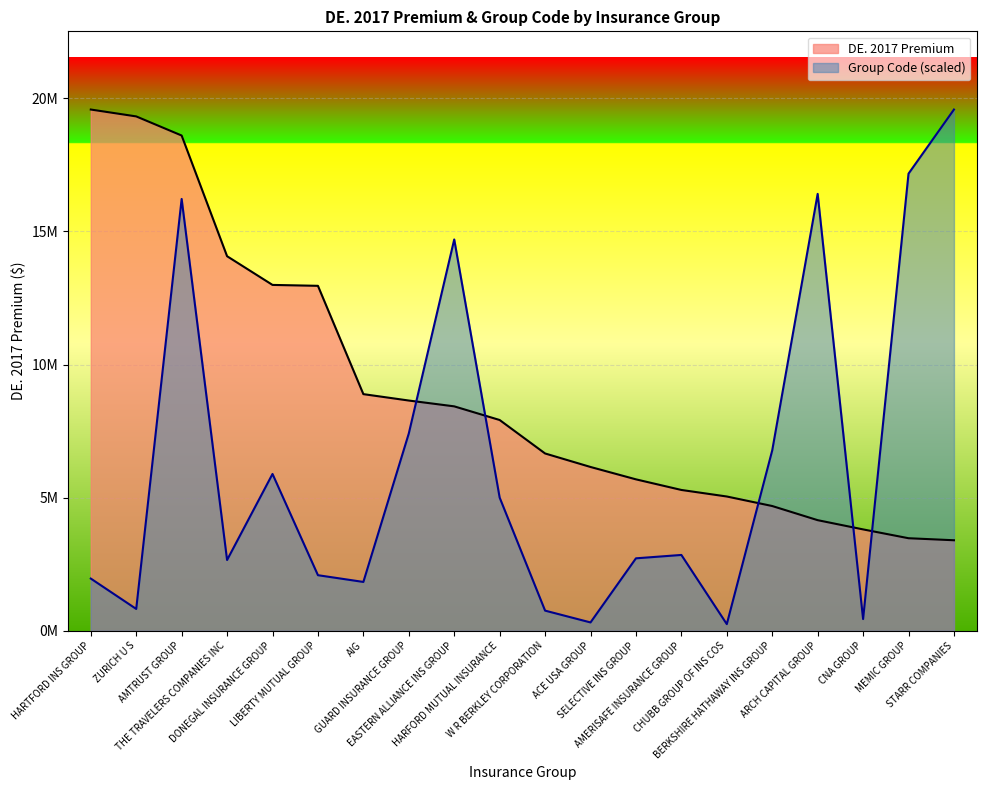

Which series changed the most between ZURICH U S and DONEGAL INSURANCE GROUP?

DE. 2017 Premium